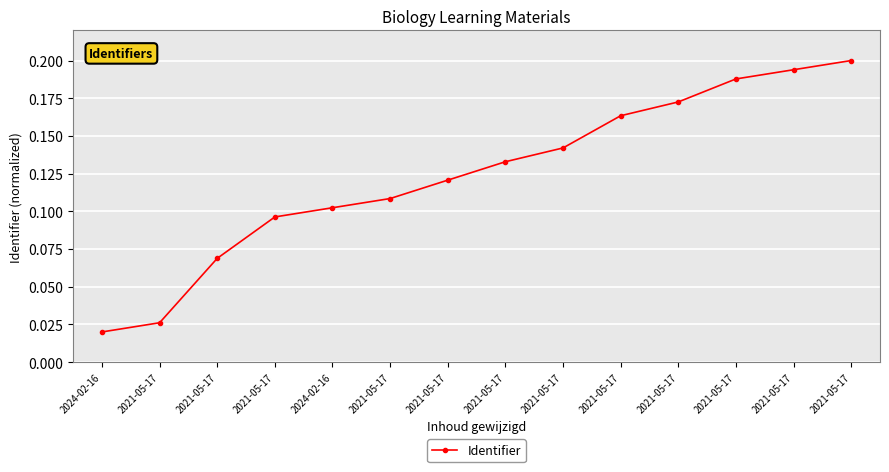

How many lines are shown in the chart?

1